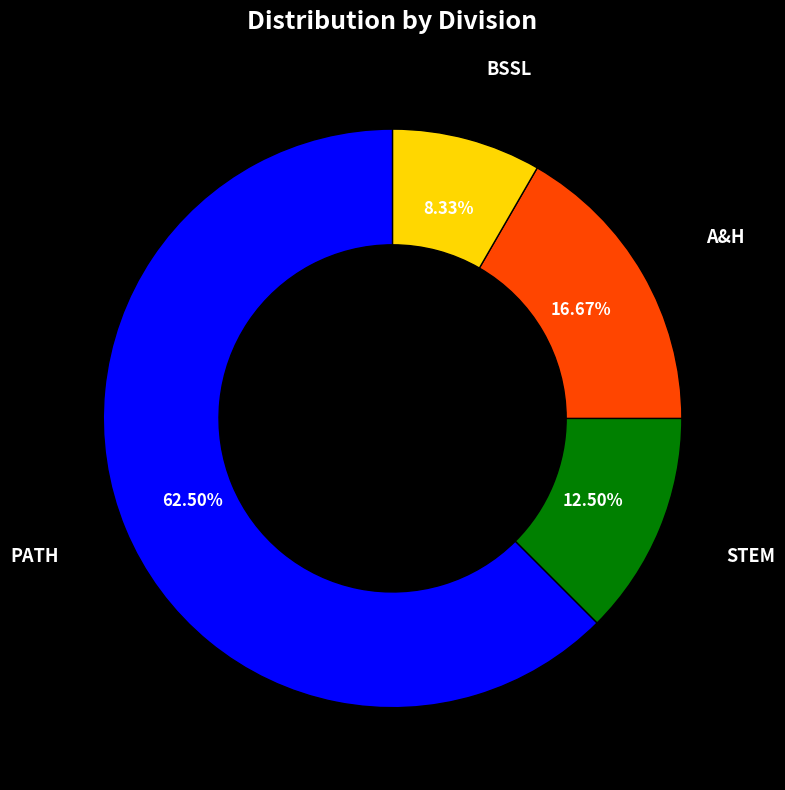

True or false: BSSL accounts for 8% of the total.

True